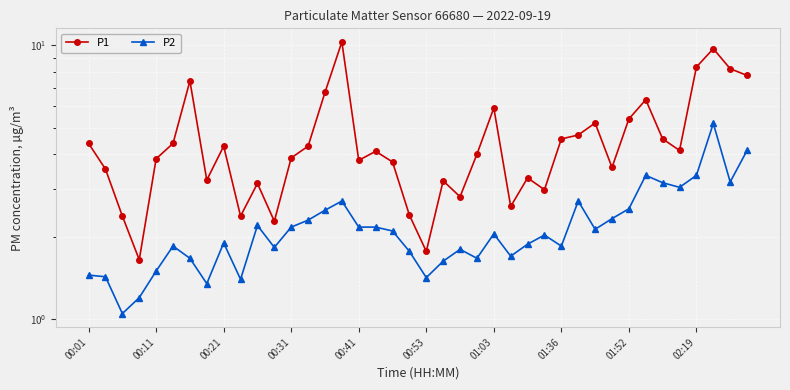

What is the sum of all P1 values?

180.9